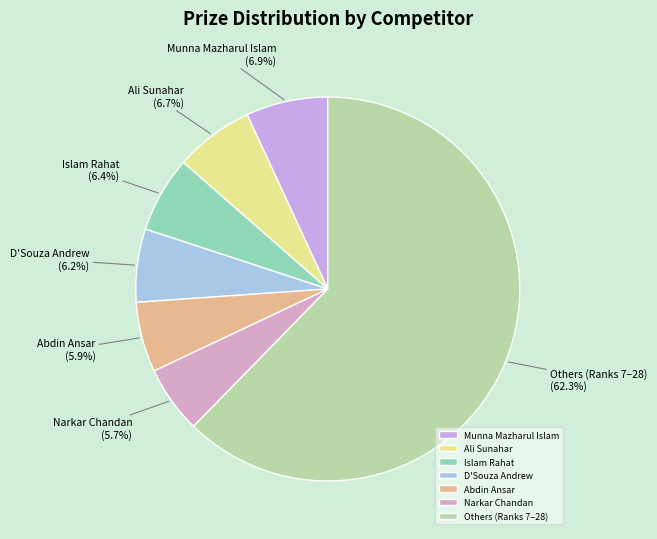

Does any single category account for the majority?

Yes